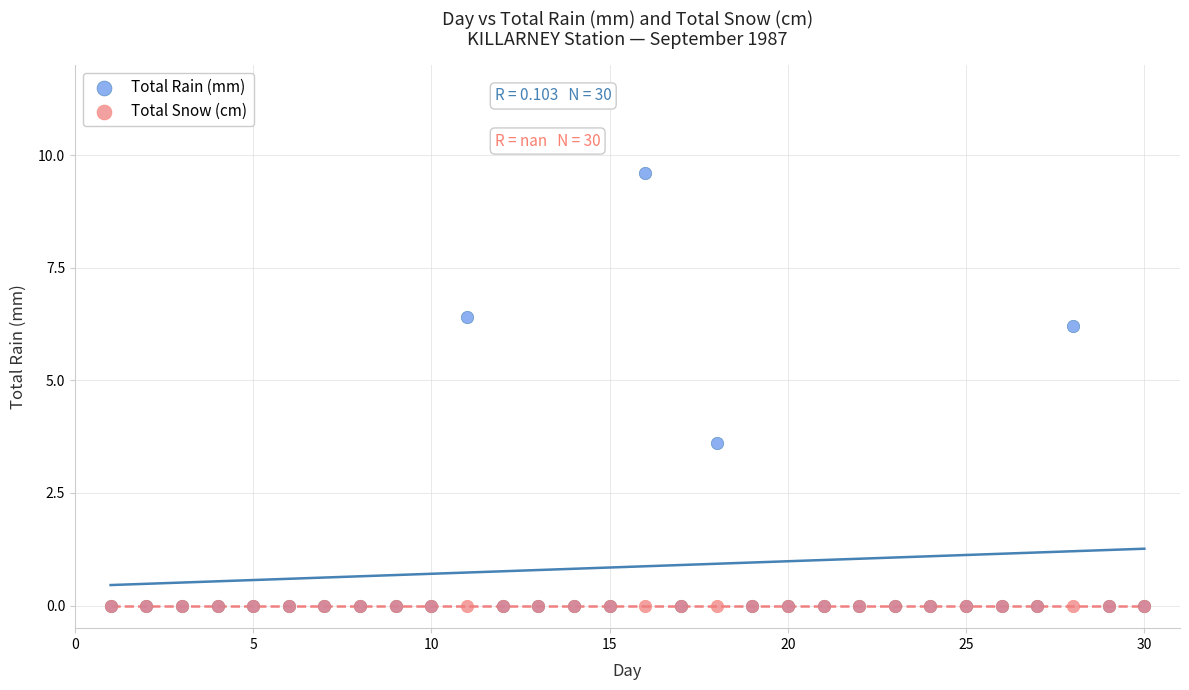

Which series contains the highest Y value?

Total Rain (mm)